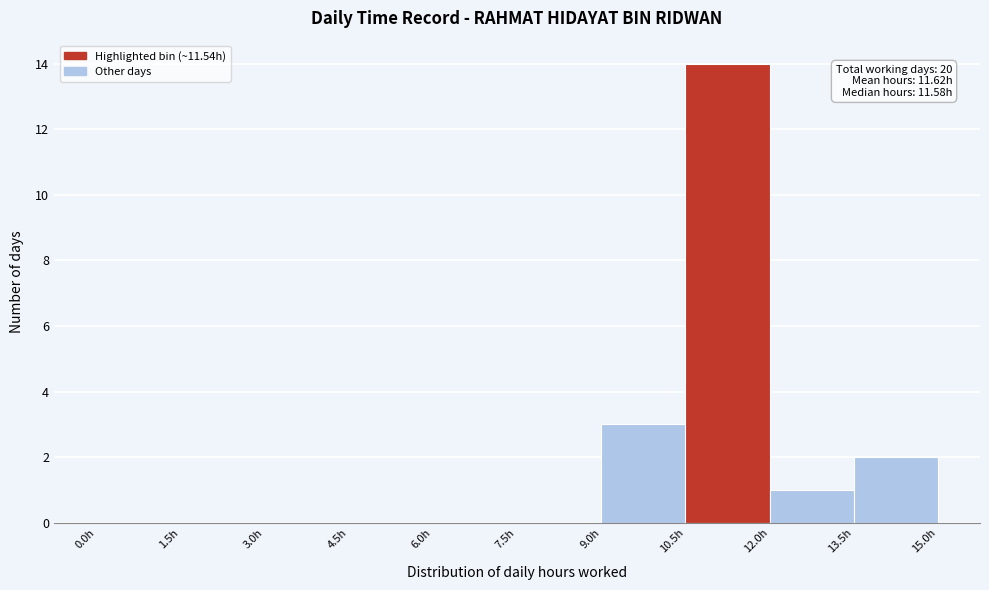

Over which range of the x-axis is the bar tallest?

10.5 to 12.0